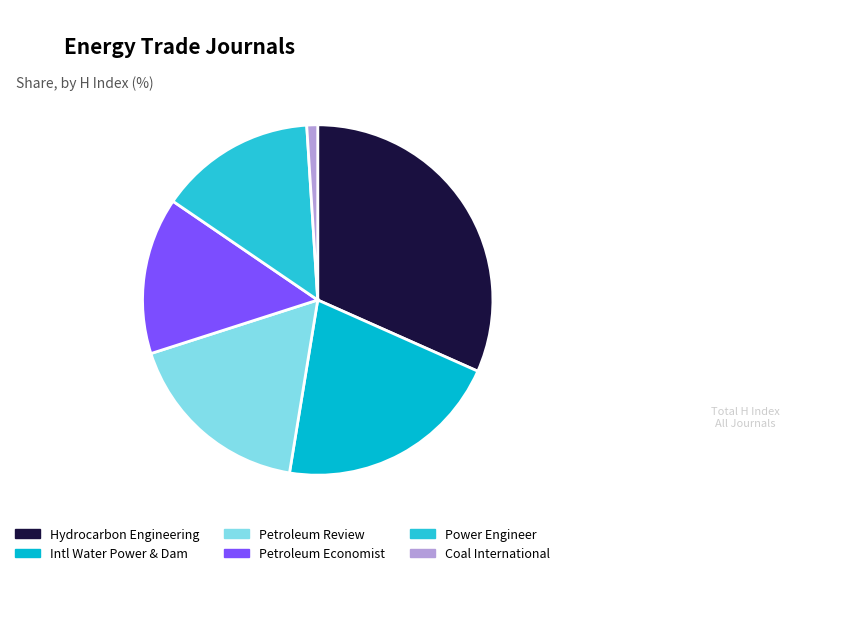

Which slice is the smallest?

Coal International